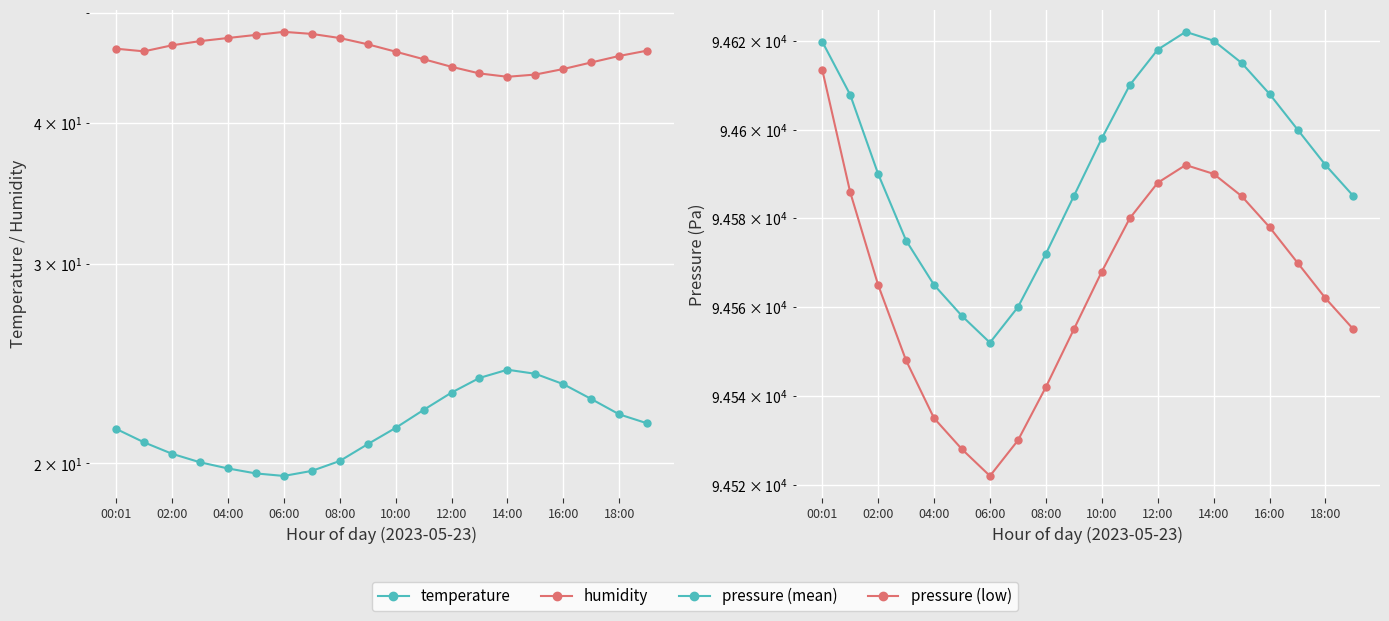

Which series has the largest total across all categories?

pressure (mean)